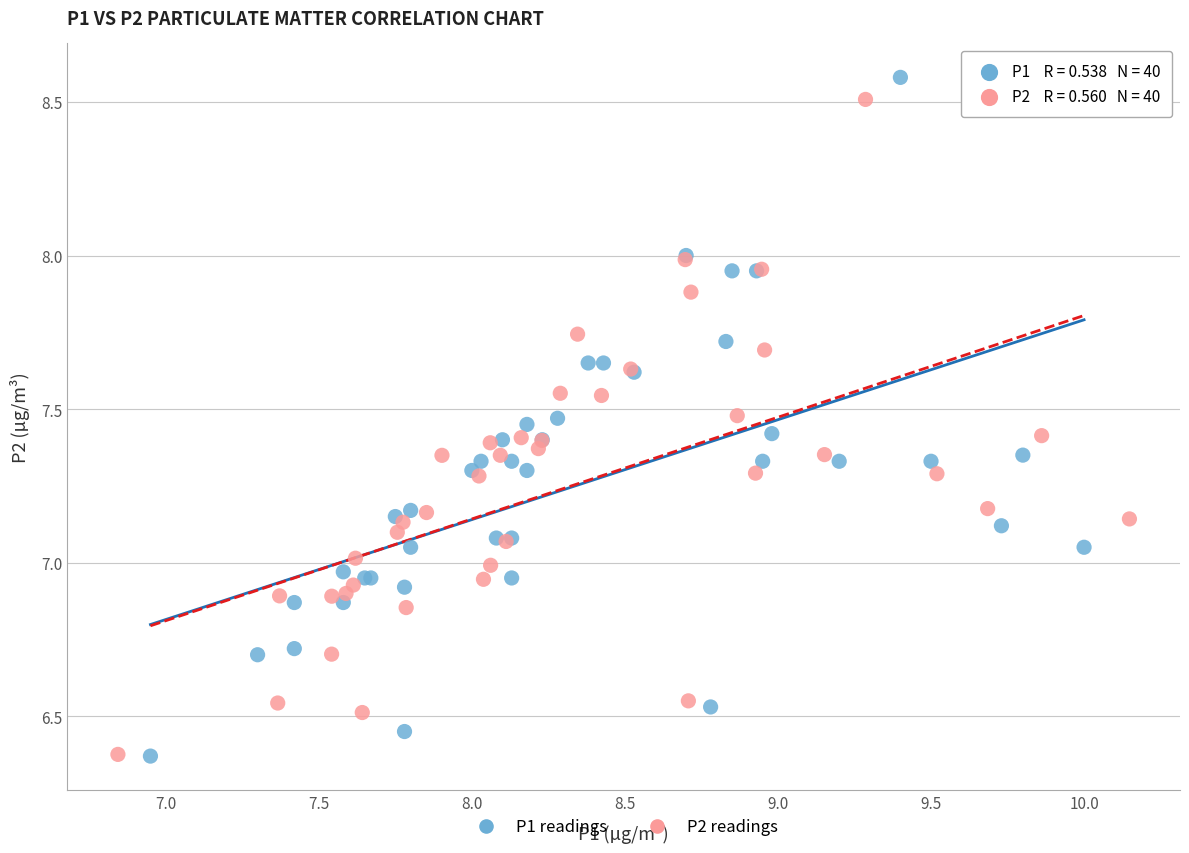

Which series has the widest spread of Y values?

P1 readings